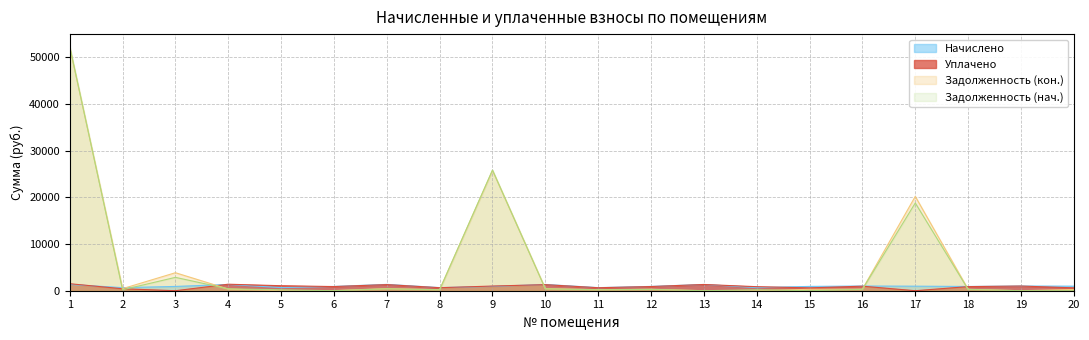

Reading right to left, list all the values displayed in this chart.

Задолженность (нач.): 0.0	0.0	275.1	18794.6	303.7	0.0	200.5	0.0	279.1	202.5	406.3	25850.9	201.8	409.6	0.0	201.8	406.3	2862.3	199.8	52349.6
Задолженность (кон.): 264.4	0.0	303.1	20207.8	334.7	307.6	0.0	0.0	307.6	222.9	447.7	25775.8	222.4	451.4	24.7	0.0	357.7	3856.2	439.7	52188.4
Начислено: 973.3	1001.9	909.4	973.3	1004.1	922.6	662.8	1336.6	922.6	662.8	1343.2	924.8	667.2	1354.2	916.0	667.2	1343.2	918.2	660.6	1338.8
Уплачено: 618.8	1001.9	881.3	0.0	973.1	614.1	863.3	1336.6	894.1	642.3	1301.7	1000.0	646.6	1312.4	889.4	1070.8	1391.7	0.0	420.8	1500.0